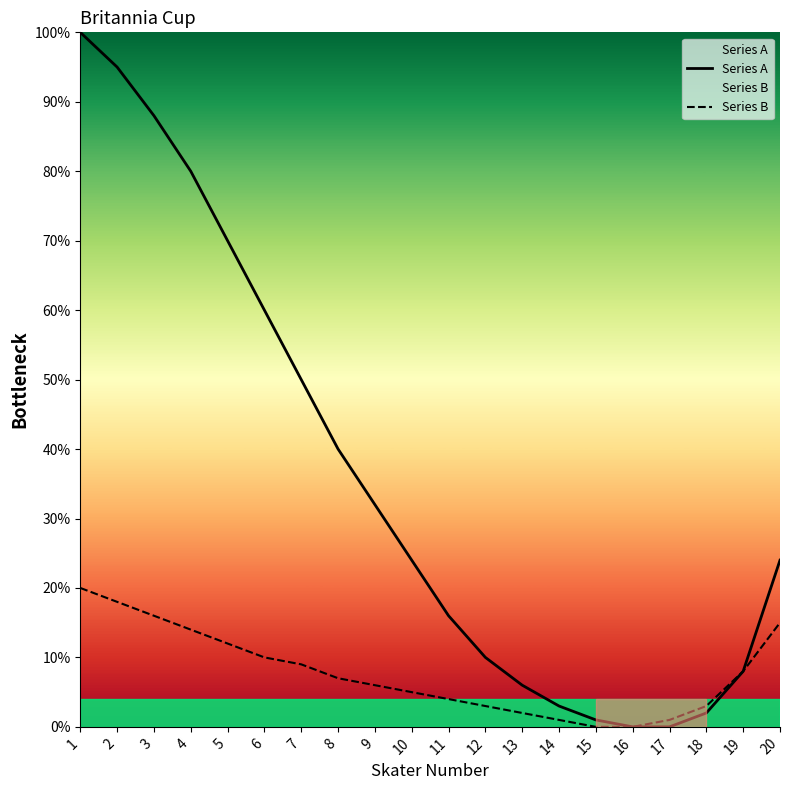

What is the total value across all series at 20?

39